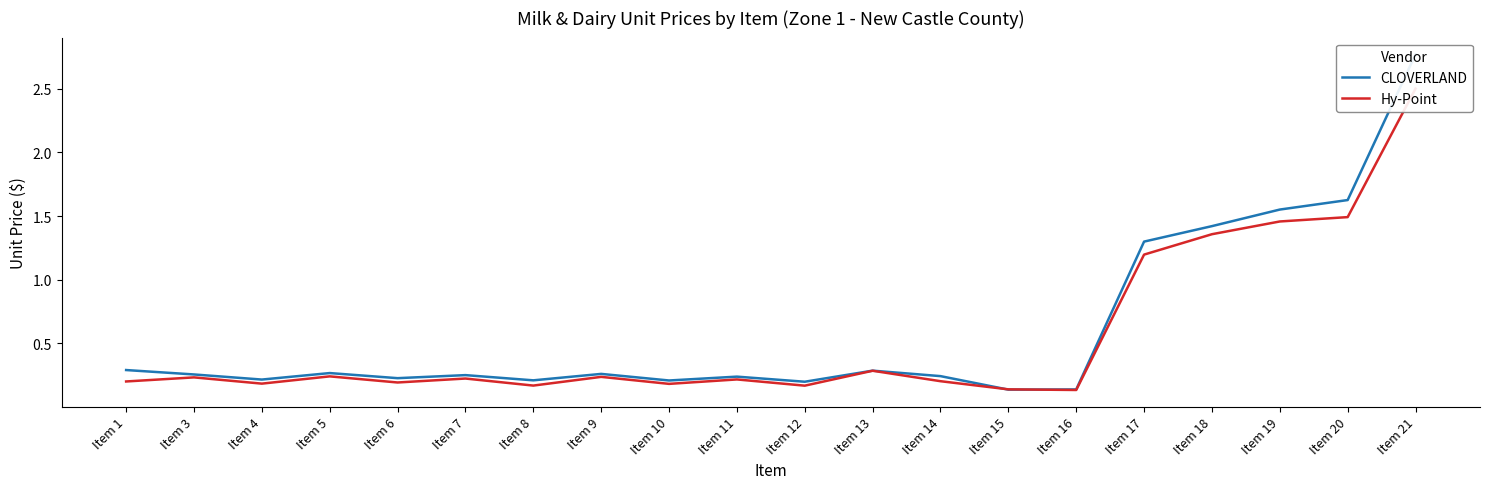

Which series ends up on top after the final intersection of CLOVERLAND and Hy-Point?

CLOVERLAND